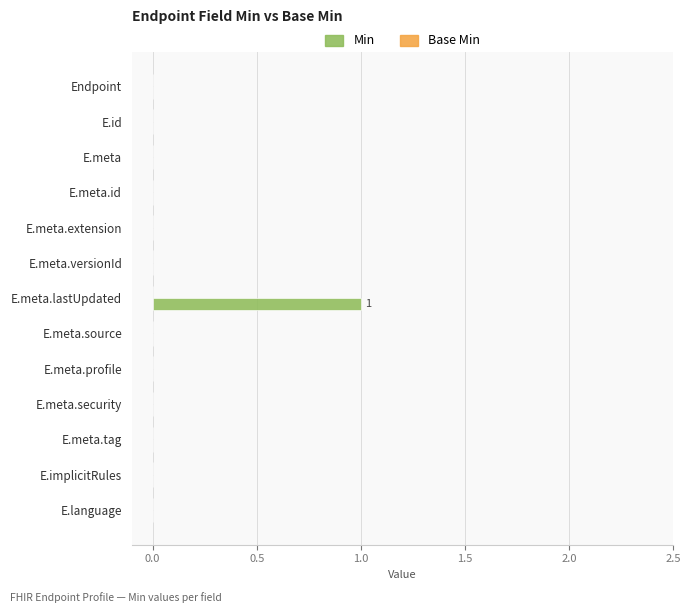

At which category does the chart reach its peak across all series?

E.meta.lastUpdated